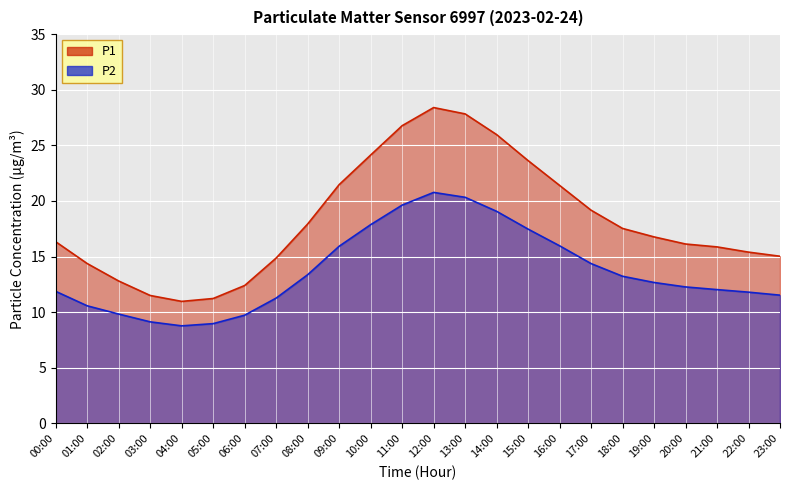

What is the average value of the P1 series?

18.2